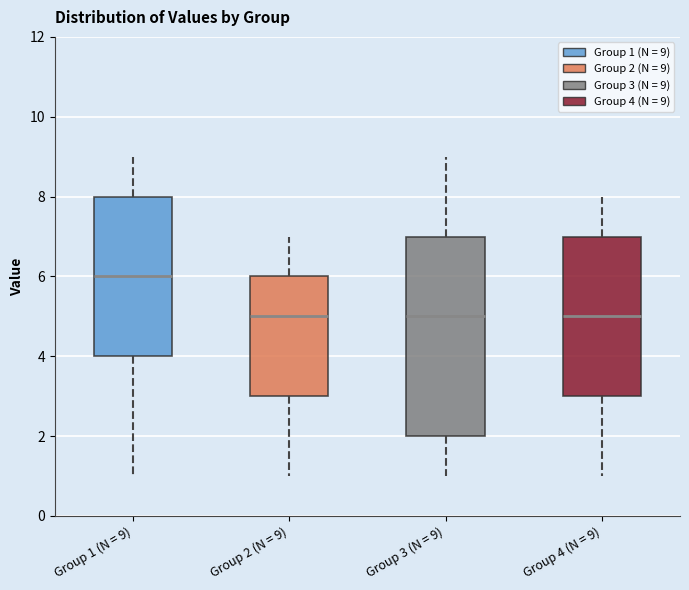

Reading left to right, read every box against the y-axis: the position of its median line, the range the box covers, and the ends of its whiskers. The values are not printed on the chart, so give them approximately, as read against the axis.

Group 1 (N = 9): median 6, box 4 to 8, whiskers 1 to 9
Group 2 (N = 9): median 5, box 3 to 6, whiskers 1 to 7
Group 3 (N = 9): median 5, box 2 to 7, whiskers 1 to 9
Group 4 (N = 9): median 5, box 3 to 7, whiskers 1 to 8